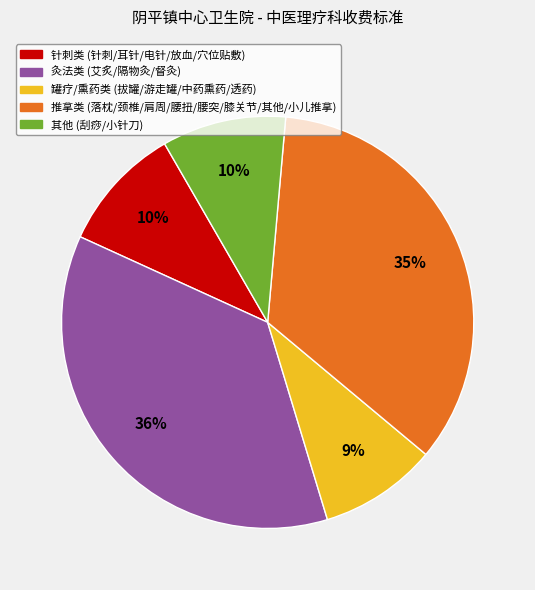

Is there any slice that represents more than half of the pie?

No